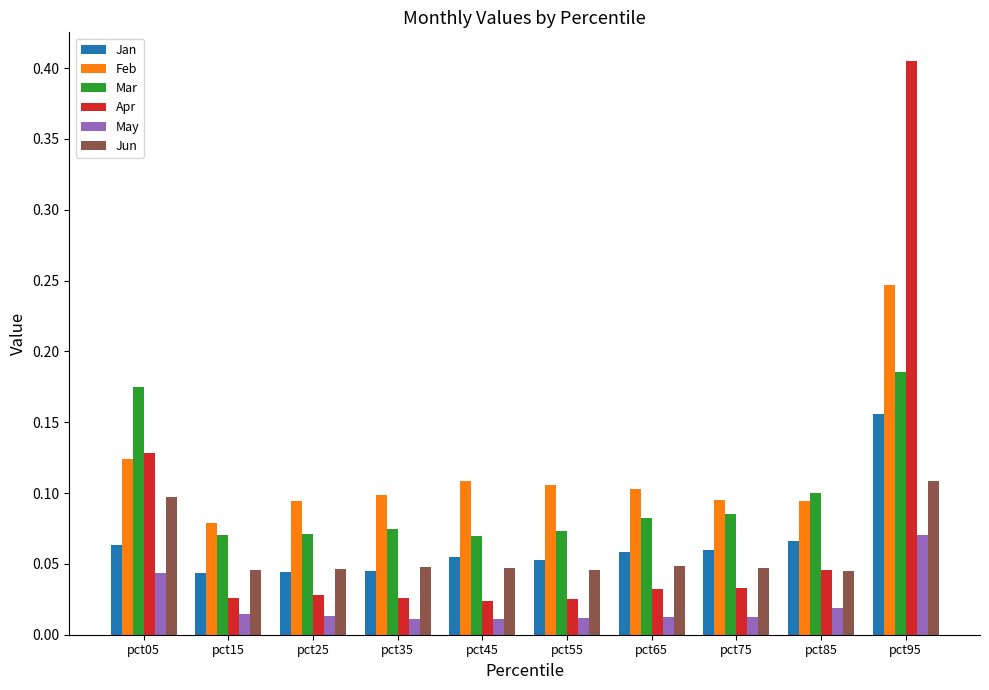

Where is Feb nearest to the value 0?

pct15